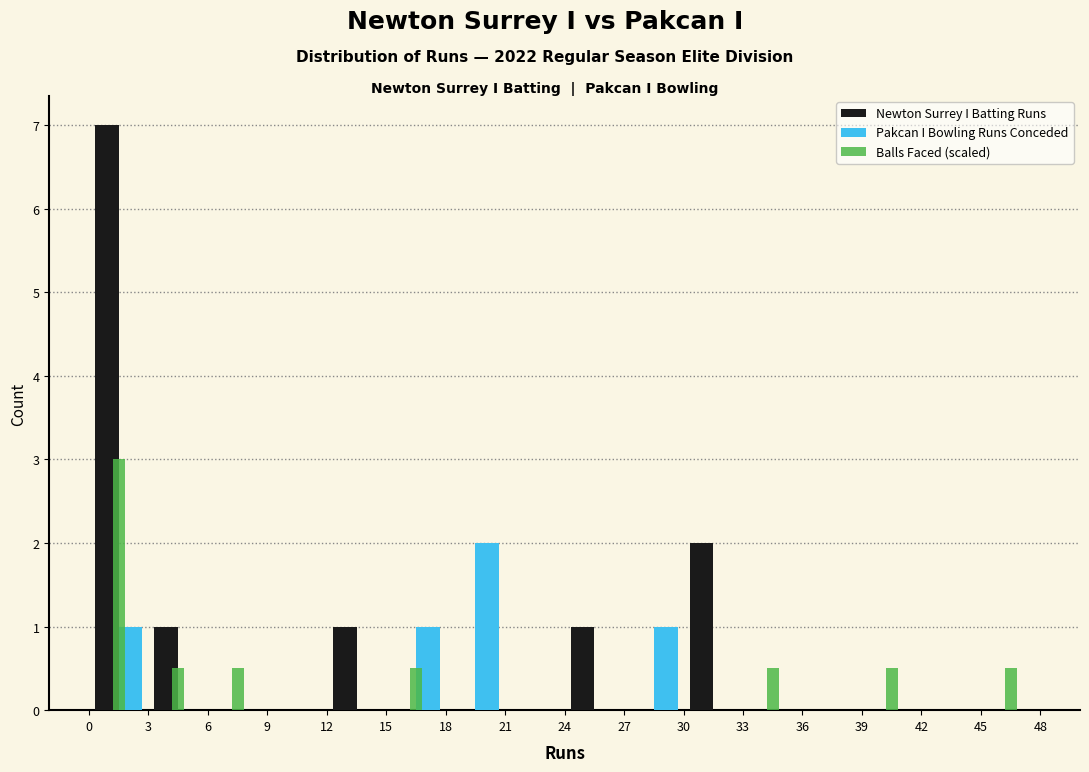

In the Pakcan I Bowling Runs Conceded series, which range on the x-axis has the tallest bar?

18 to 21